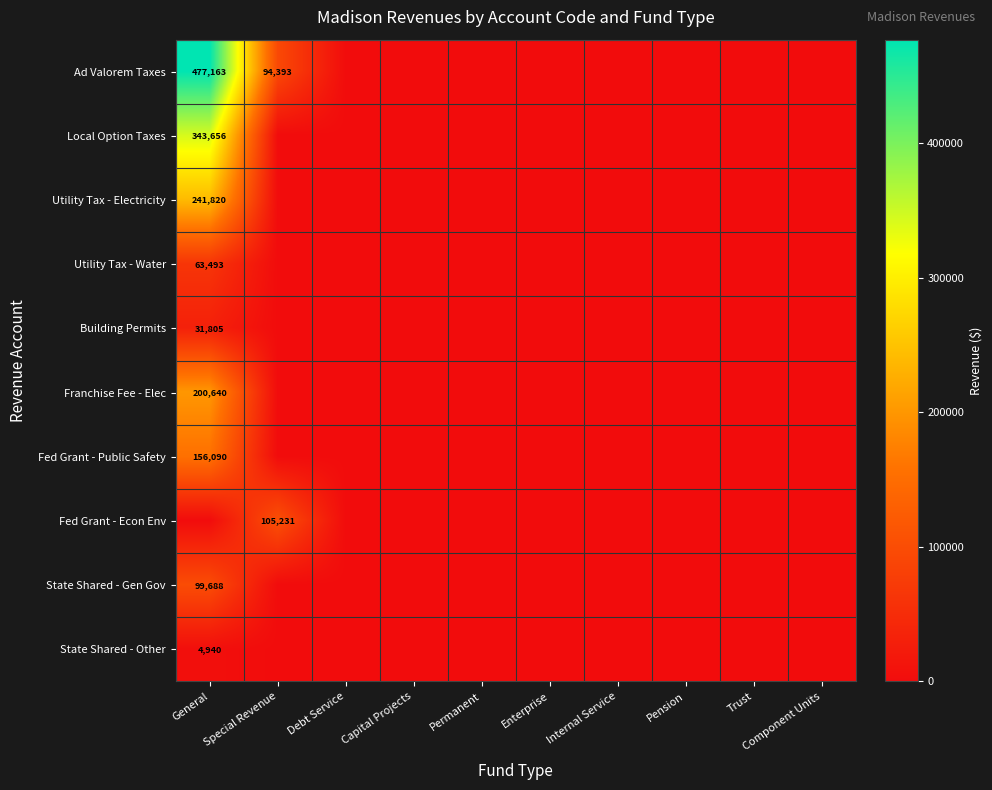

What is the spread (max minus min) of values at General?

477163